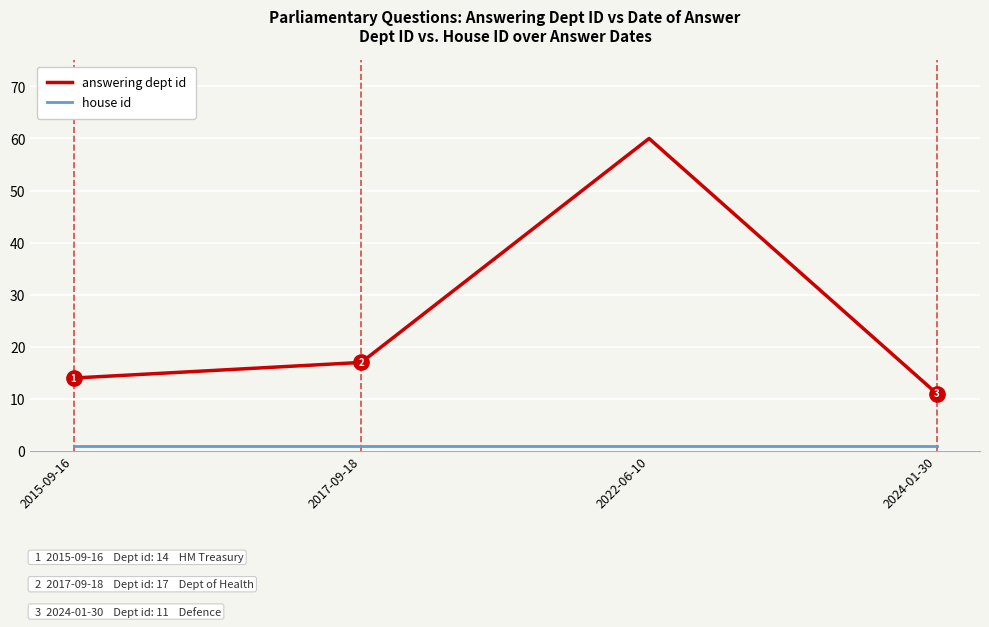

True or false: answering dept id and house id intersect in this chart.

False